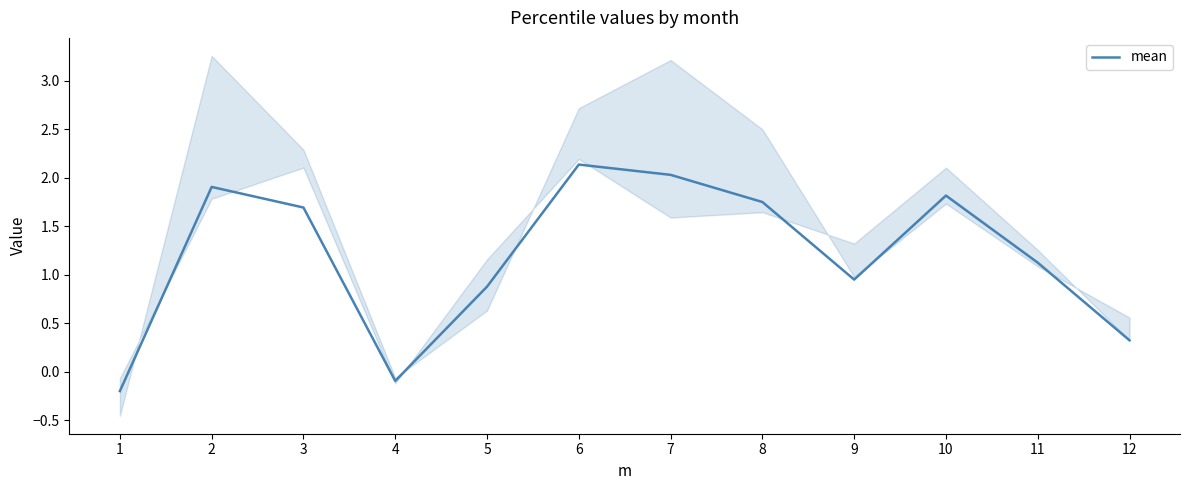

How many points are lower than both their immediate neighbors (excluding endpoints)?

2